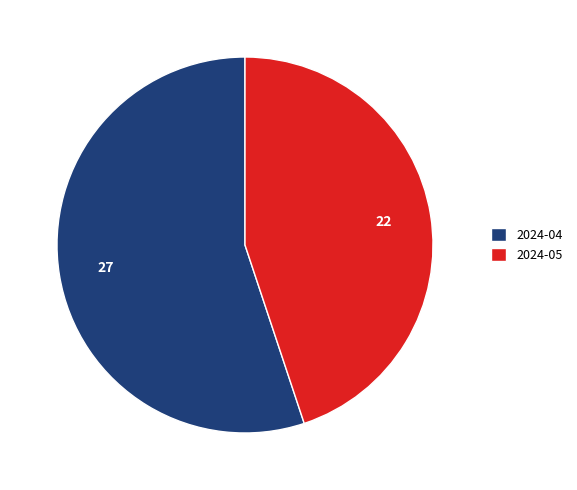

How many segments does this pie chart have?

2